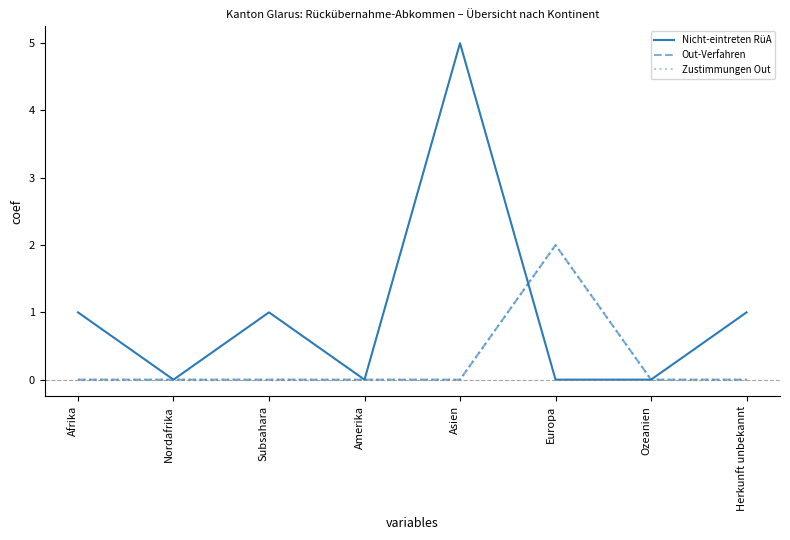

True or false: Out-Verfahren has more than 2 points higher than both neighbors.

False